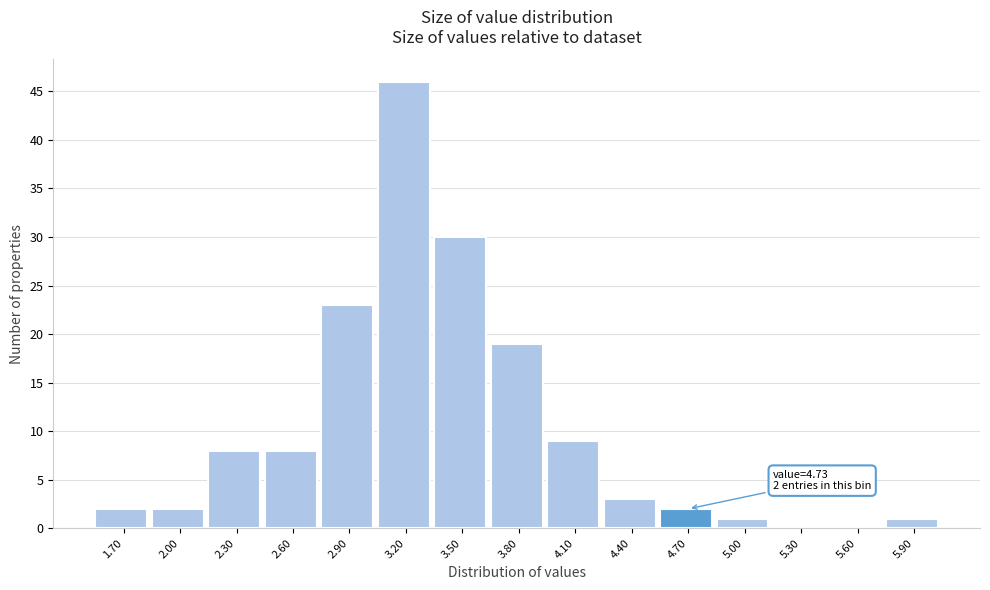

Reading left to right, extract all data points from this chart.

1.70=2	2.00=2	2.30=8	2.60=8	2.90=23	3.20=46	3.50=30	3.80=19	4.10=9	4.40=3	4.70=2	5.00=1	5.30=0	5.60=0	5.90=1